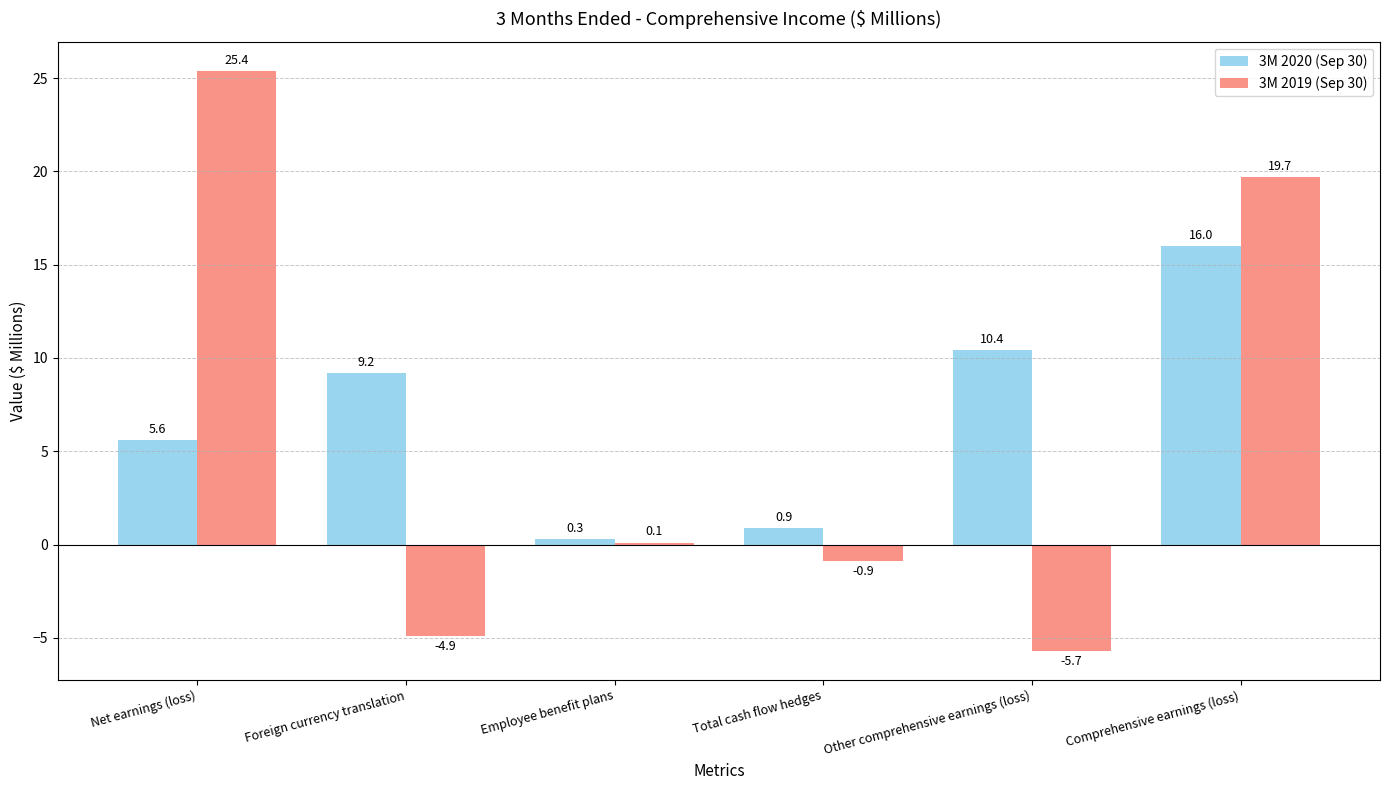

Between Employee benefit plans and Total cash flow hedges, which series saw the biggest shift?

3M 2019 (Sep 30)